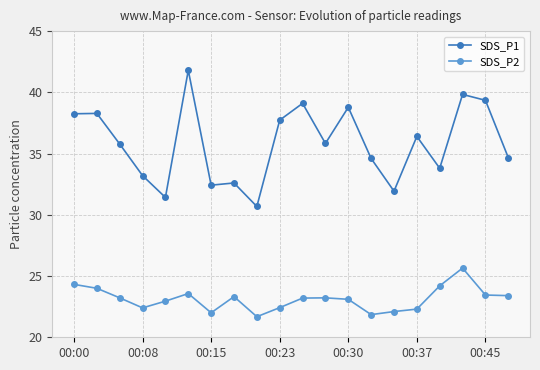

True or false: SDS_P2 and SDS_P1 intersect in this chart.

False